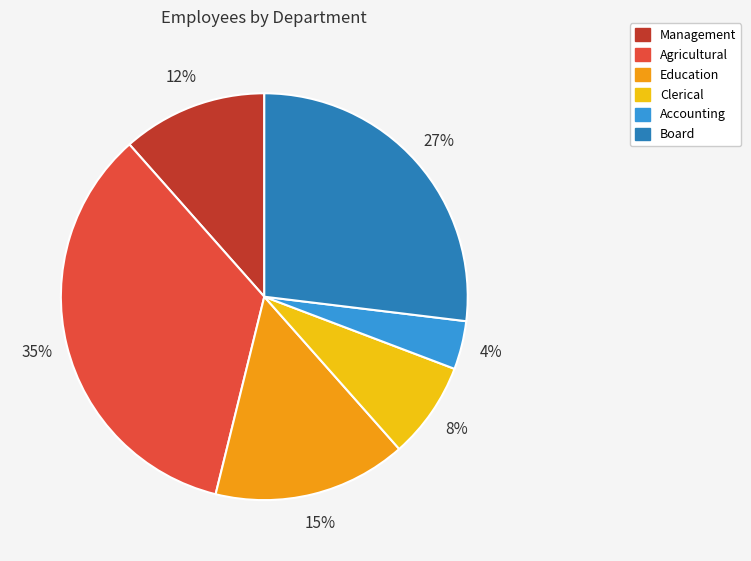

How many slices are in this pie chart?

6